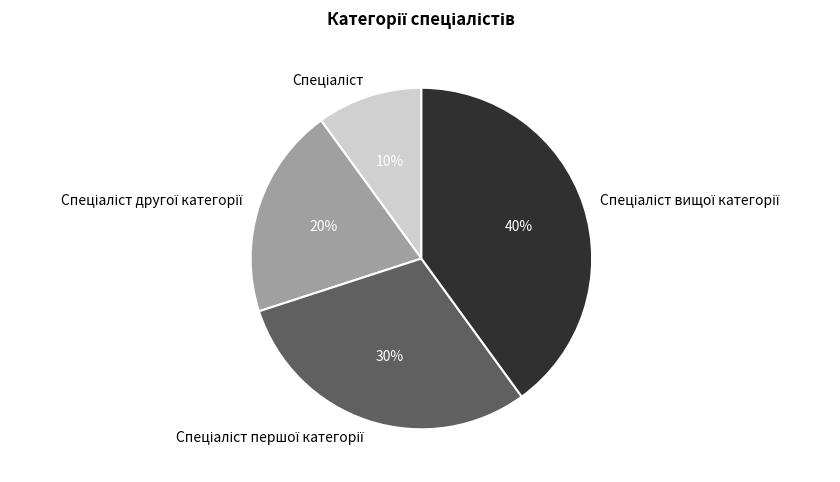

Does any single category account for the majority?

No